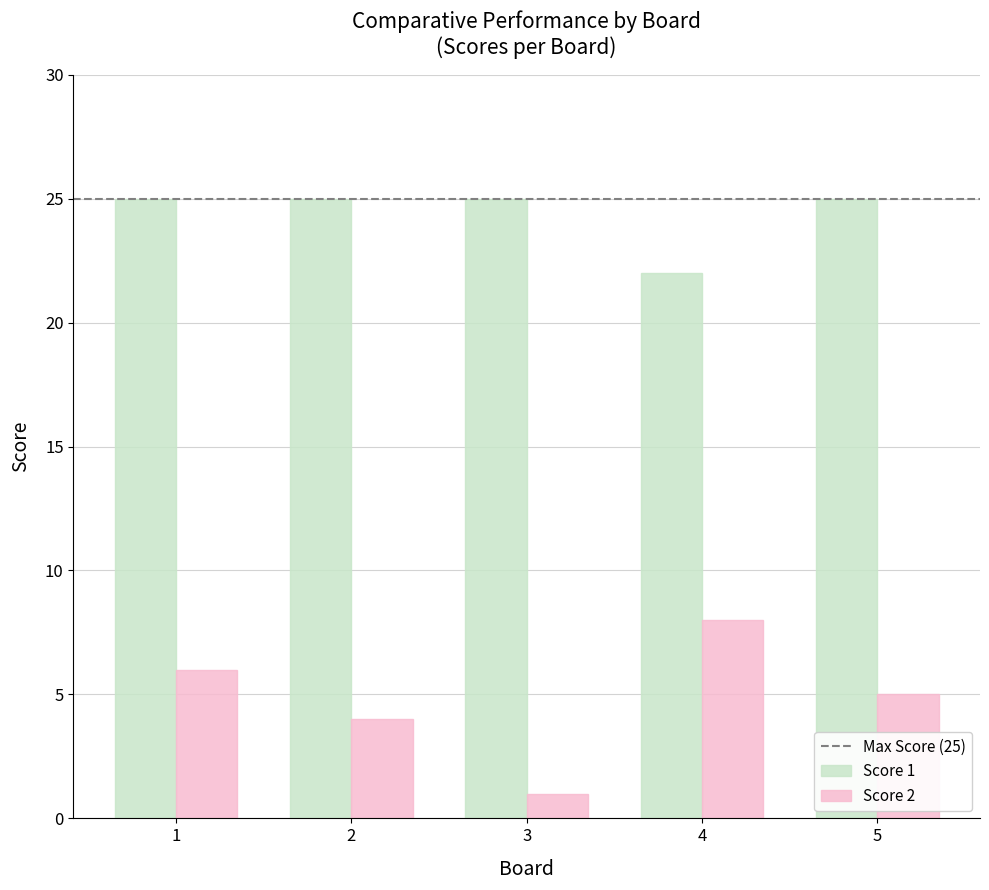

Rank the series by their average value, from lowest to highest.

Score 2, Score 1